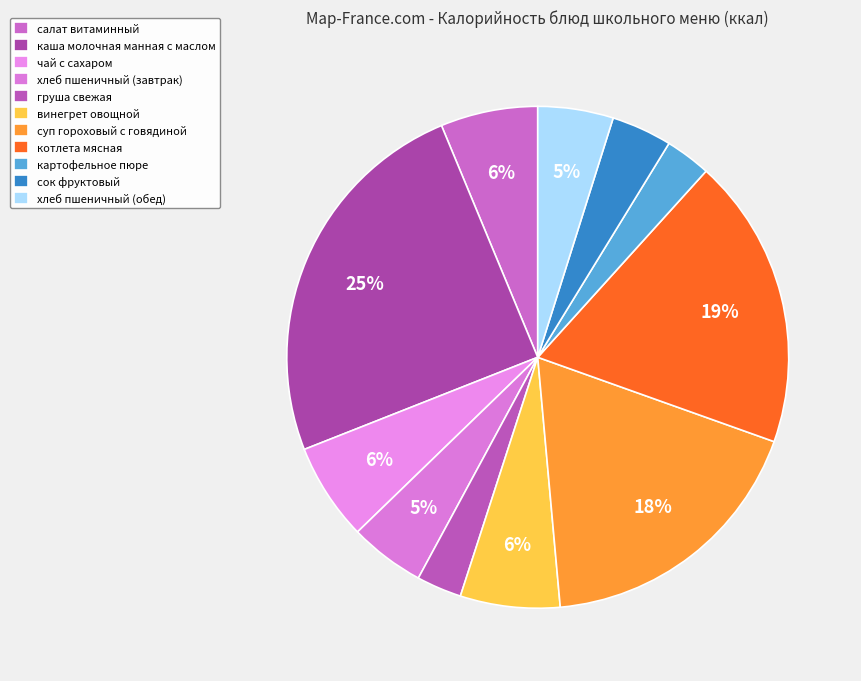

Combined, do чай с сахаром and салат витаминный account for over 50%?

No